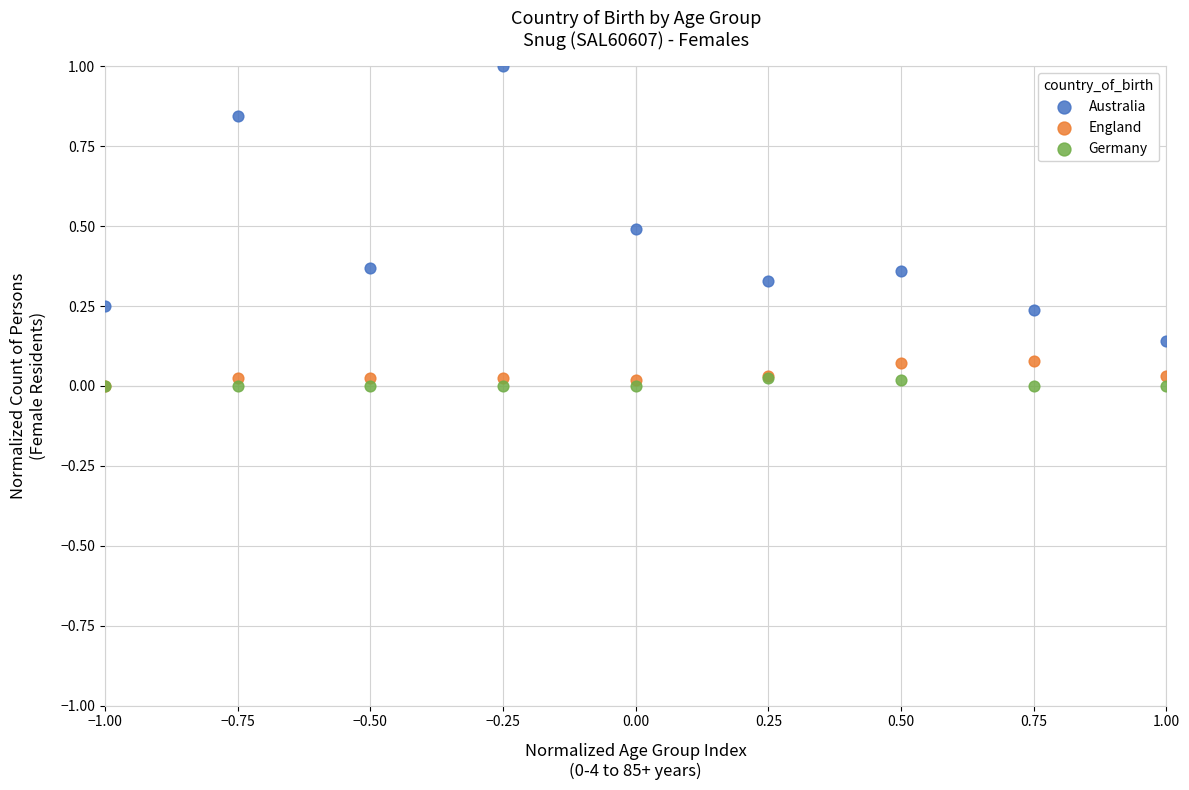

What are all the series names shown in the legend?

Australia, England, Germany